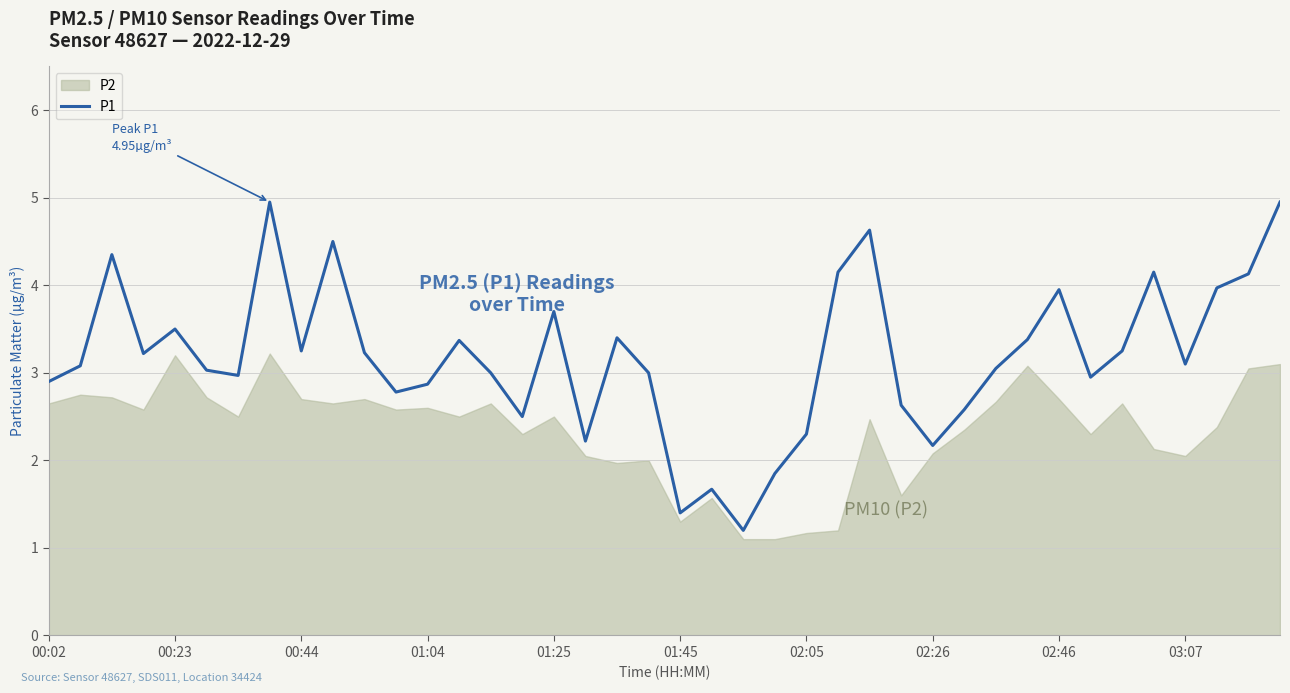

What is the maximum value shown in the chart?

5.0